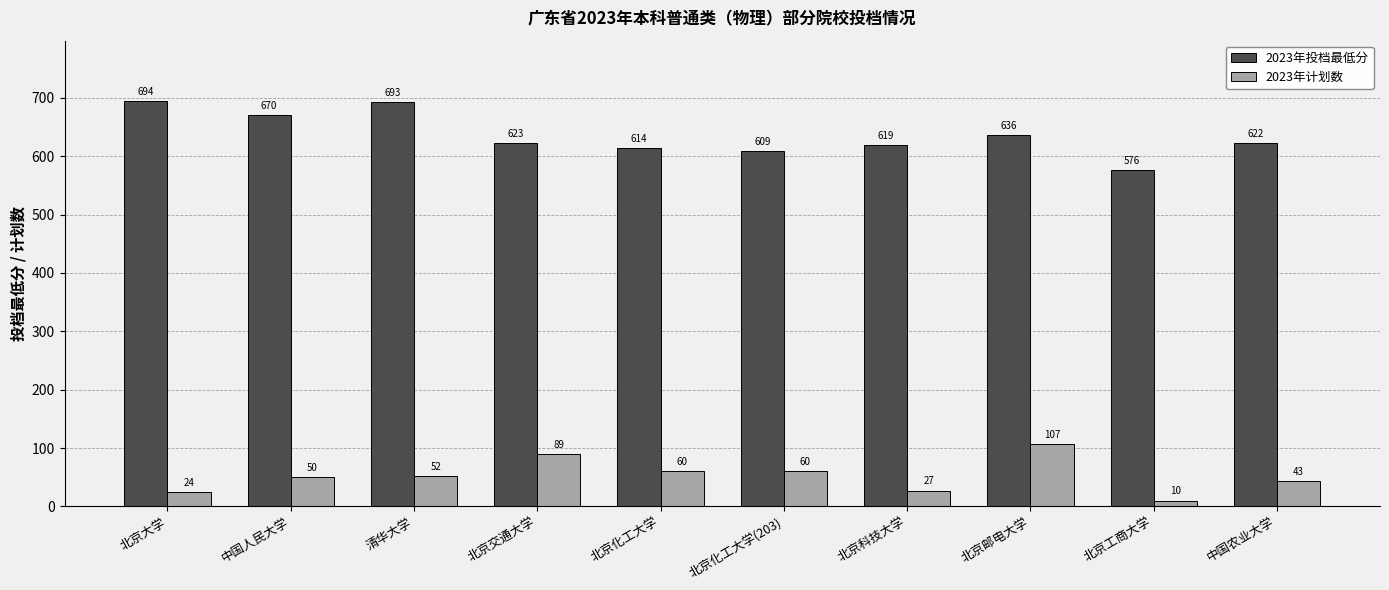

Reading right to left, transcribe all the data shown in this chart.

2023年投档最低分: 622	576	636	619	609	614	623	693	670	694
2023年计划数: 43	10	107	27	60	60	89	52	50	24